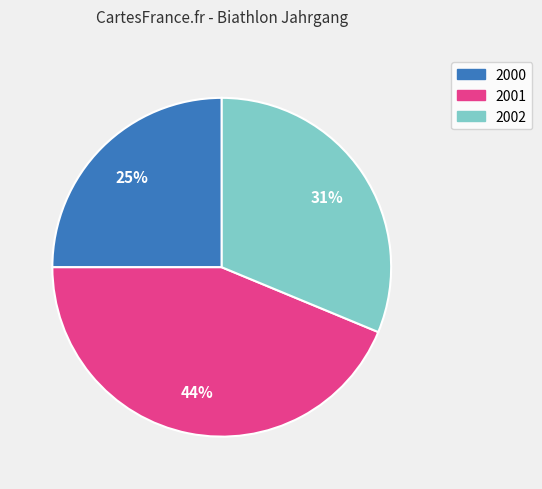

Which slice is the smallest?

2000